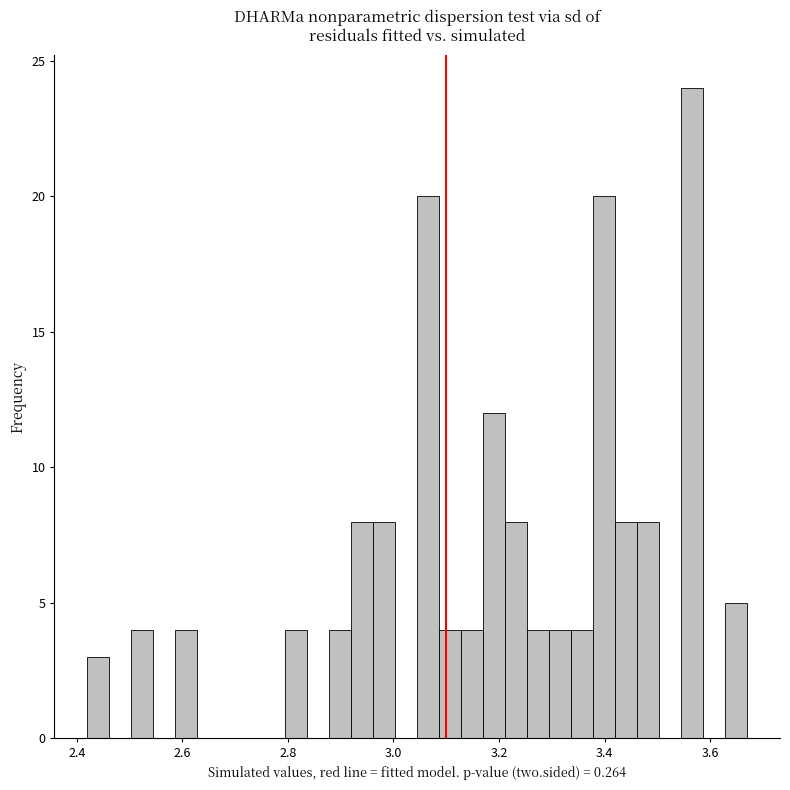

Read against the x-axis, roughly where is the centre of the tallest bar?

3.56